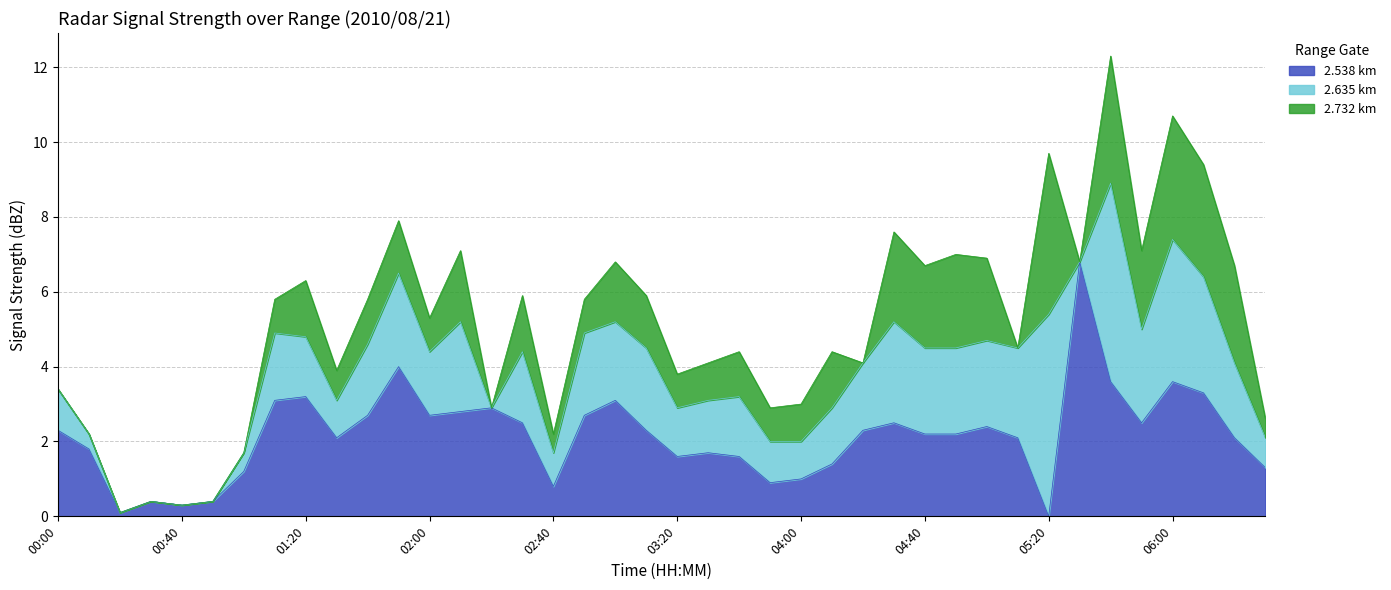

What are all the series names shown in the legend?

2.538 km, 2.635 km, 2.732 km